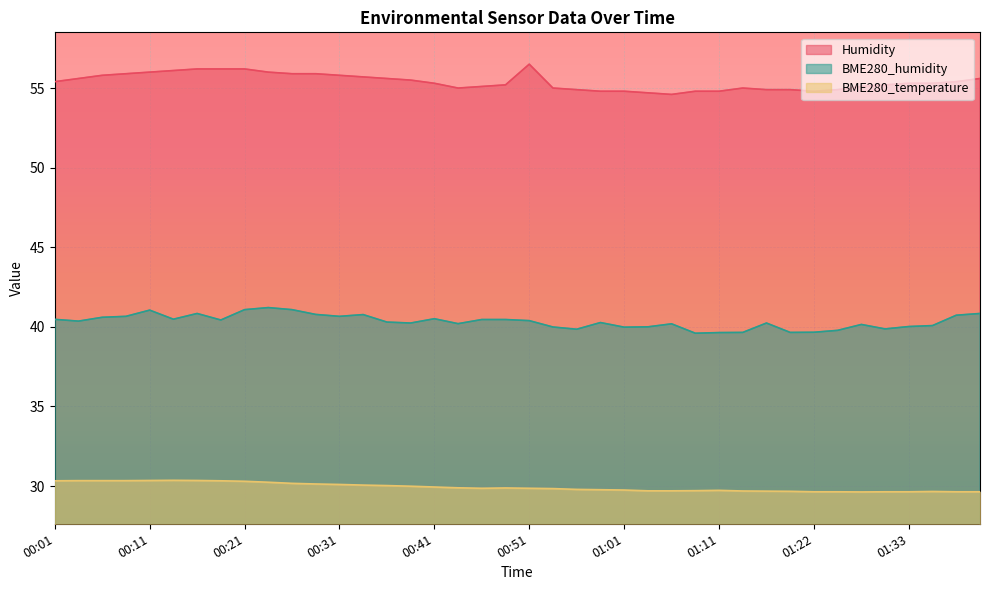

Reading right to left, extract all data points from this chart.

Humidity: 55.6	55.4	55.3	55.3	55.2	55.1	54.9	54.8	54.9	54.9	55.0	54.8	54.8	54.6	54.7	54.8	54.8	54.9	55.0	56.5	55.2	55.1	55.0	55.3	55.5	55.6	55.7	55.8	55.9	55.9	56.0	56.2	56.2	56.2	56.1	56.0	55.9	55.8	55.6	55.4
BME280_humidity: 40.8	40.7	40.1	40.0	39.9	40.1	39.8	39.7	39.6	40.2	39.6	39.6	39.6	40.2	40.0	40.0	40.3	39.9	40.0	40.4	40.5	40.5	40.2	40.5	40.2	40.3	40.8	40.7	40.8	41.1	41.2	41.1	40.4	40.8	40.5	41.0	40.7	40.6	40.4	40.5
BME280_temperature: 29.6	29.6	29.7	29.6	29.6	29.6	29.6	29.6	29.7	29.7	29.7	29.7	29.7	29.7	29.7	29.8	29.8	29.8	29.8	29.9	29.9	29.9	29.9	29.9	30.0	30.0	30.1	30.1	30.1	30.2	30.2	30.3	30.3	30.4	30.4	30.4	30.3	30.3	30.3	30.3